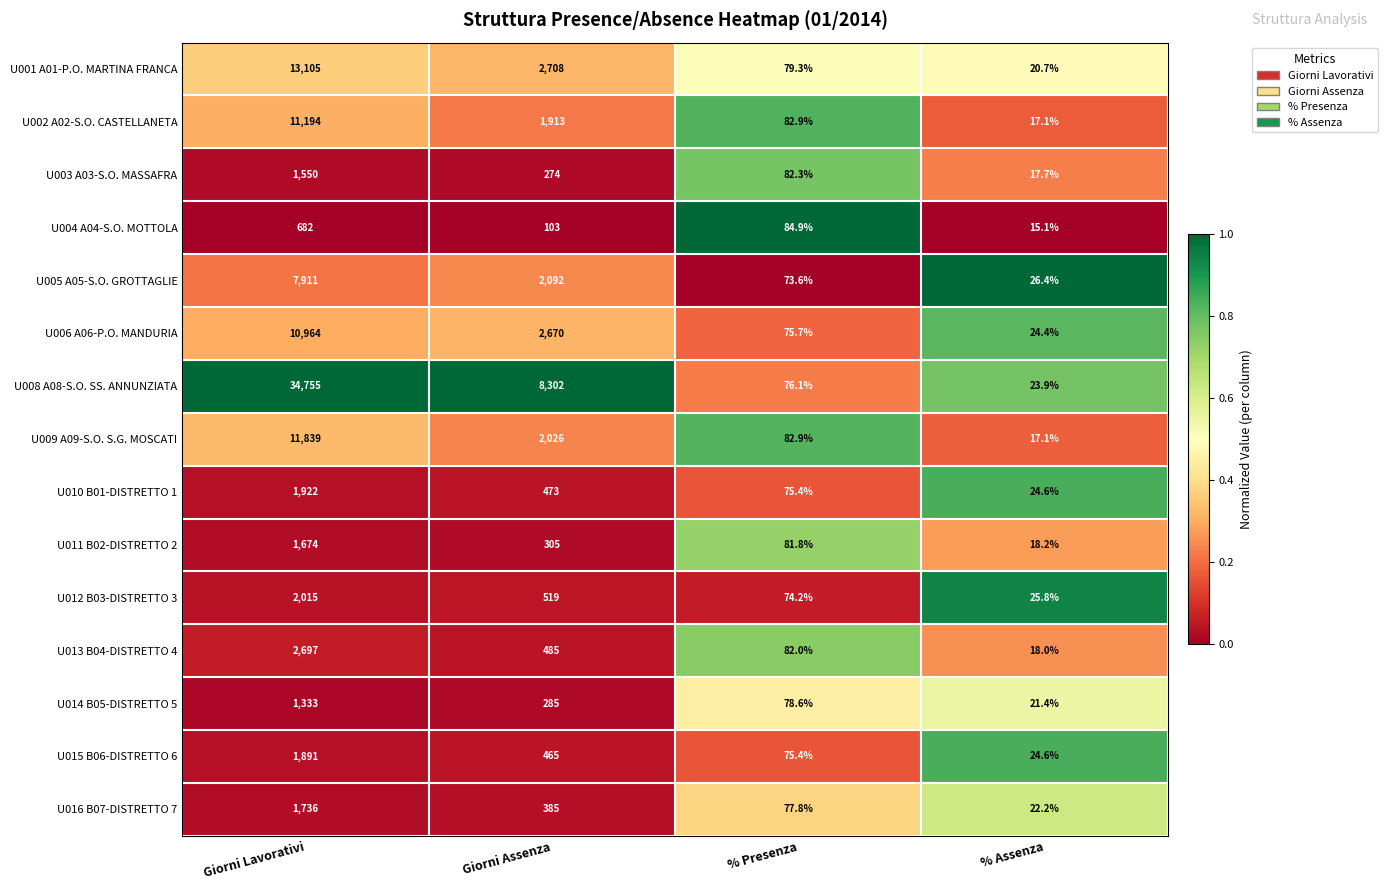

What is the difference between the U004 A04-S.O. MOTTOLA values at Giorni Assenza and % Presenza?

18.1